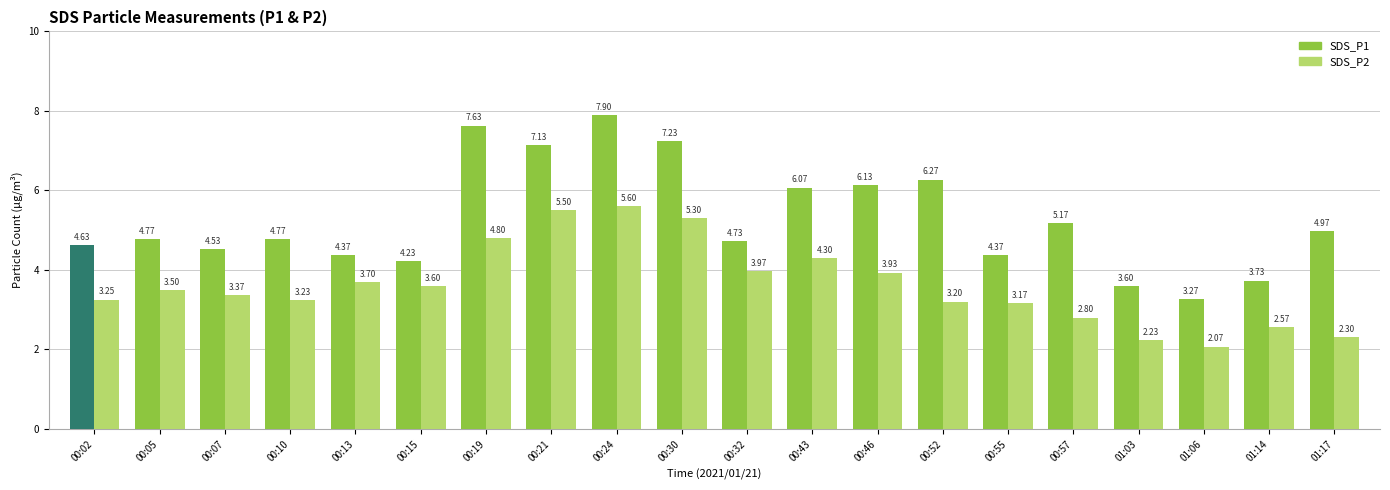

What is the total value across all series at 00:55?

7.5